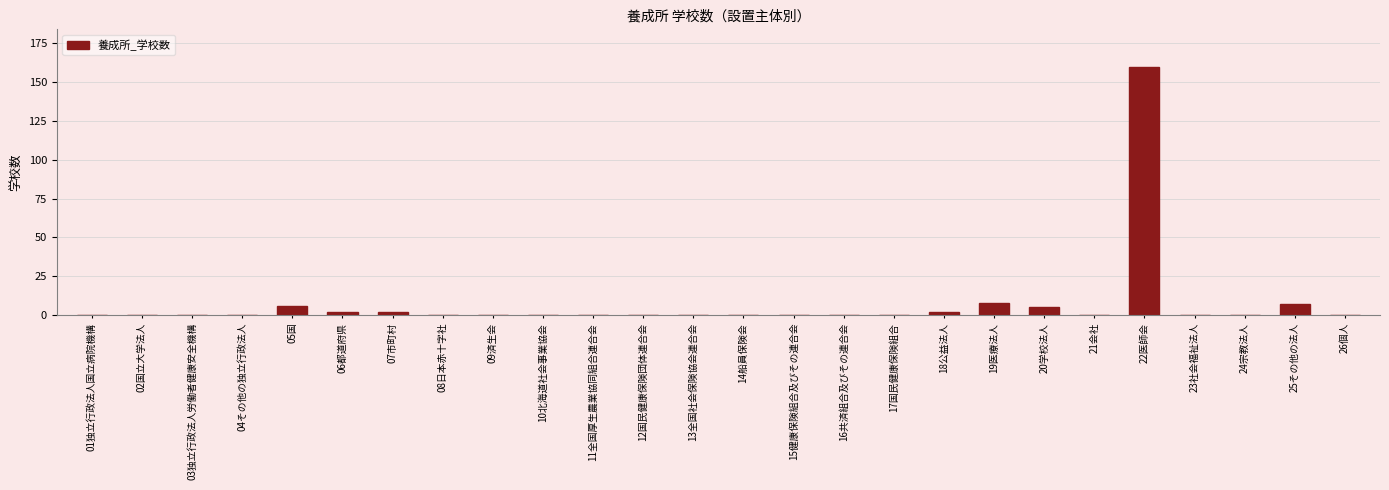

Reading right to left, what are all the values shown in this chart?

26個人=0	25その他の法人=7	24宗教法人=0	23社会福祉法人=0	22医師会=160	21会社=0	20学校法人=5	19医療法人=8	18公益法人=2	17国民健康保険組合=0	16共済組合及びその連合会=0	15健康保険組合及びその連合会=0	14船員保険会=0	13全国社会保険協会連合会=0	12国民健康保険団体連合会=0	11全国厚生農業協同組合連合会=0	10北海道社会事業協会=0	09済生会=0	08日本赤十字社=0	07市町村=2	06都道府県=2	05国=6	04その他の独立行政法人=0	03独立行政法人労働者健康安全機構=0	02国立大学法人=0	01独立行政法人国立病院機構=0